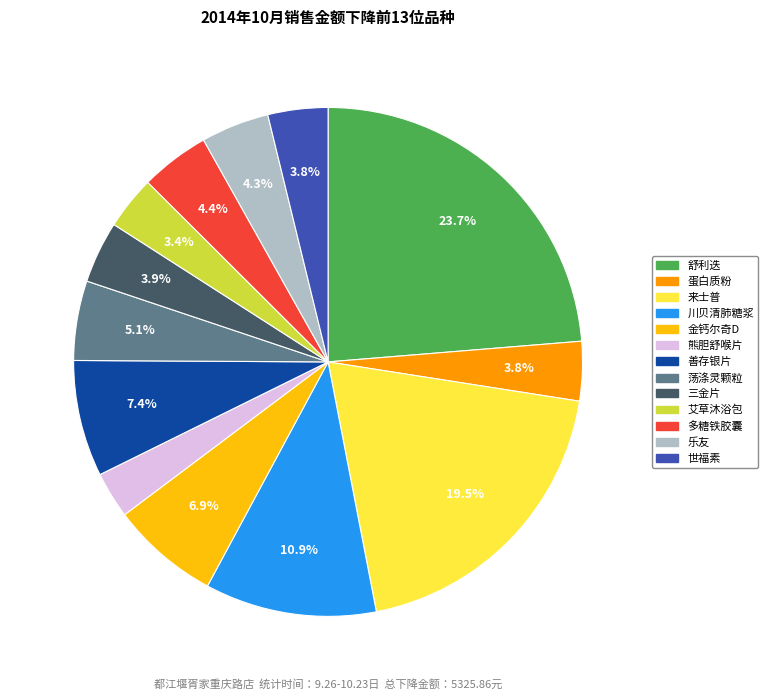

What percentage is the 善存银片 slice, to the nearest percent?

7%